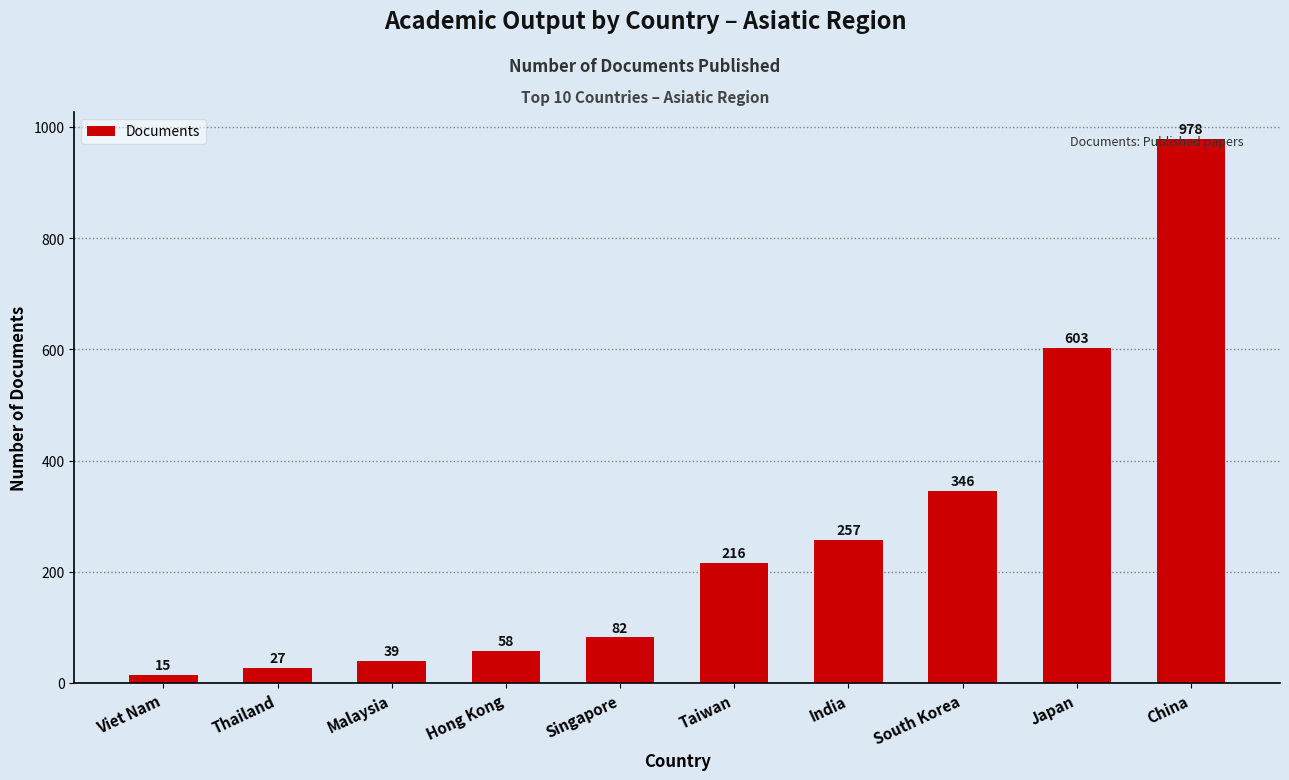

The value at Taiwan is 123. True or false?

False